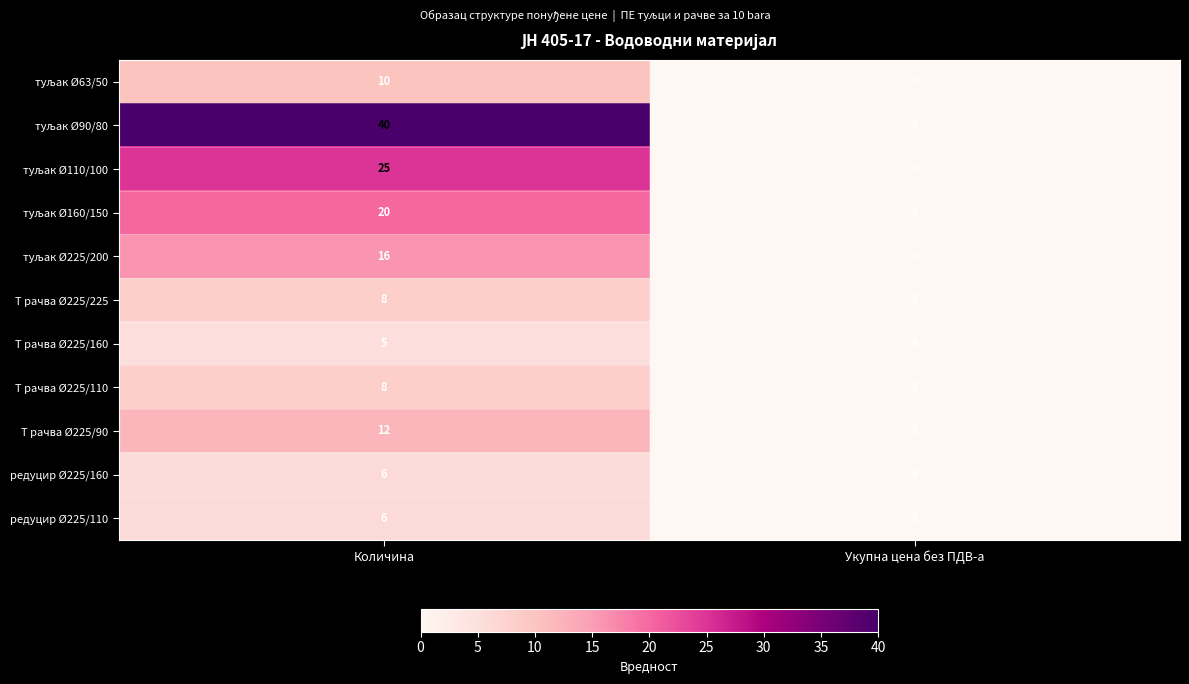

What is the sum of all Т рачва Ø225/90 values?

12